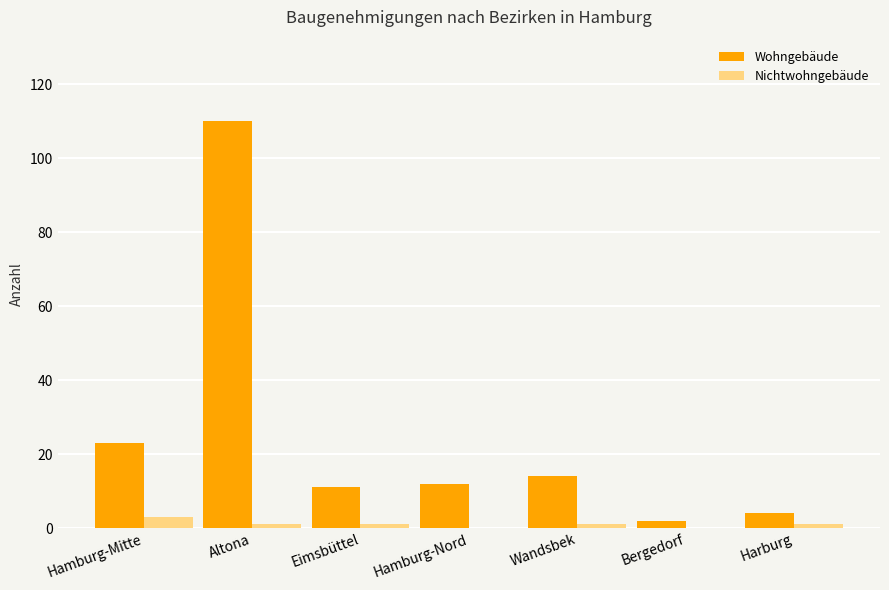

At which category is the sum across all series the highest?

Altona